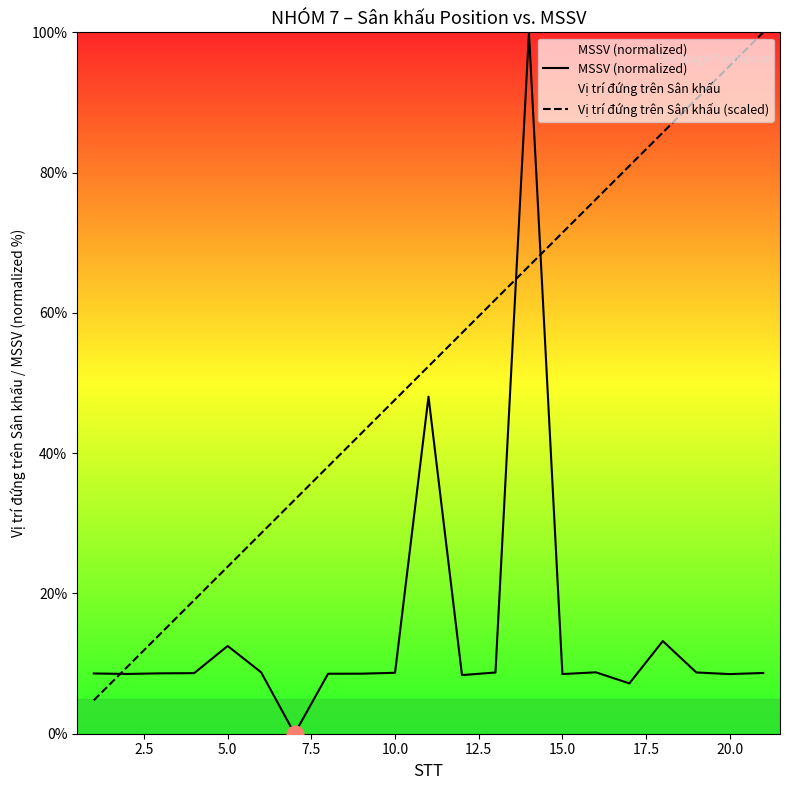

How many intersections are there between MSSV (normalized) and Vị trí đứng trên Sân khấu (scaled)?

3